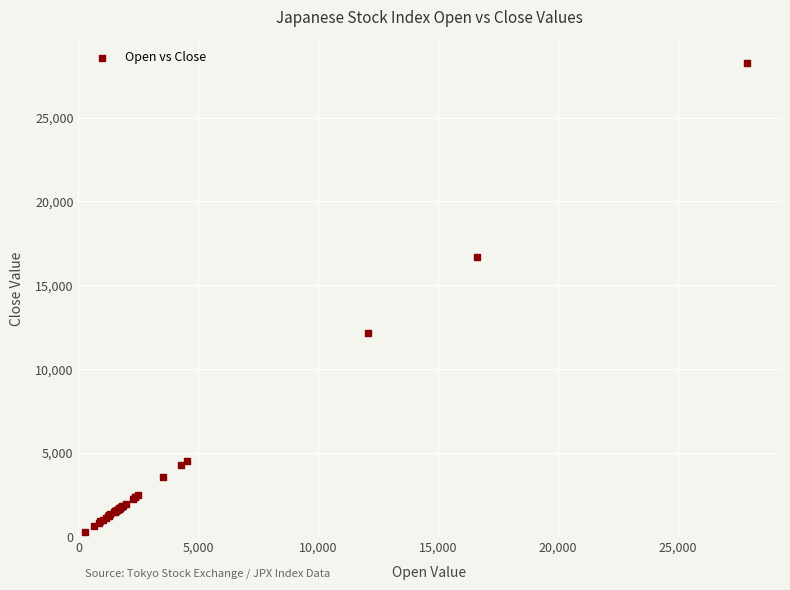

What Y value in the scatter plot is closest to 14257?

12142.8